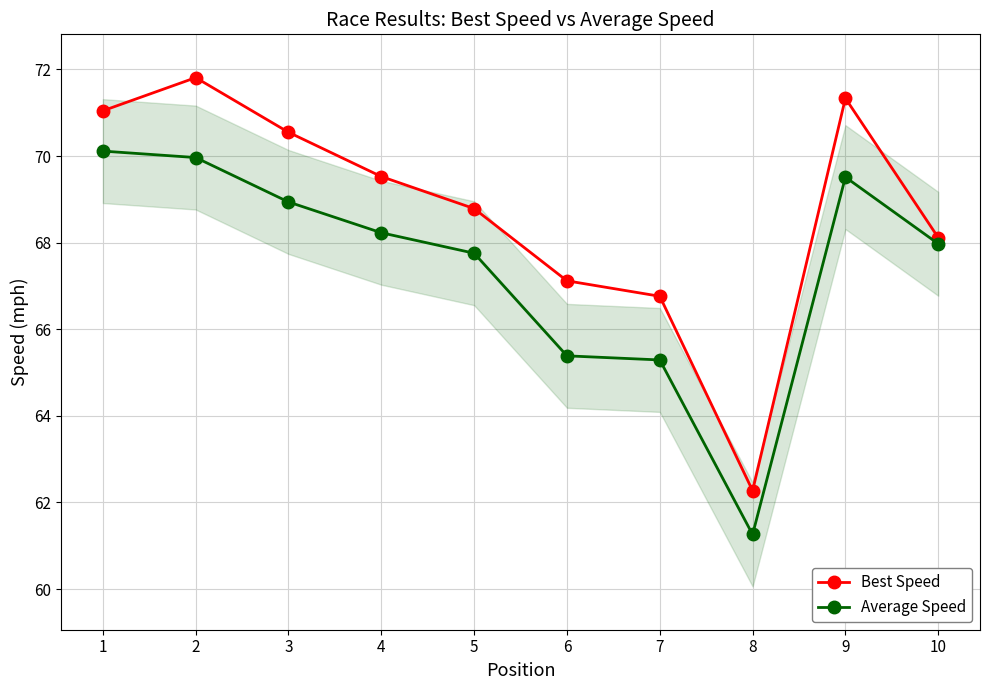

True or false: Average Speed and Best Speed intersect in this chart.

False